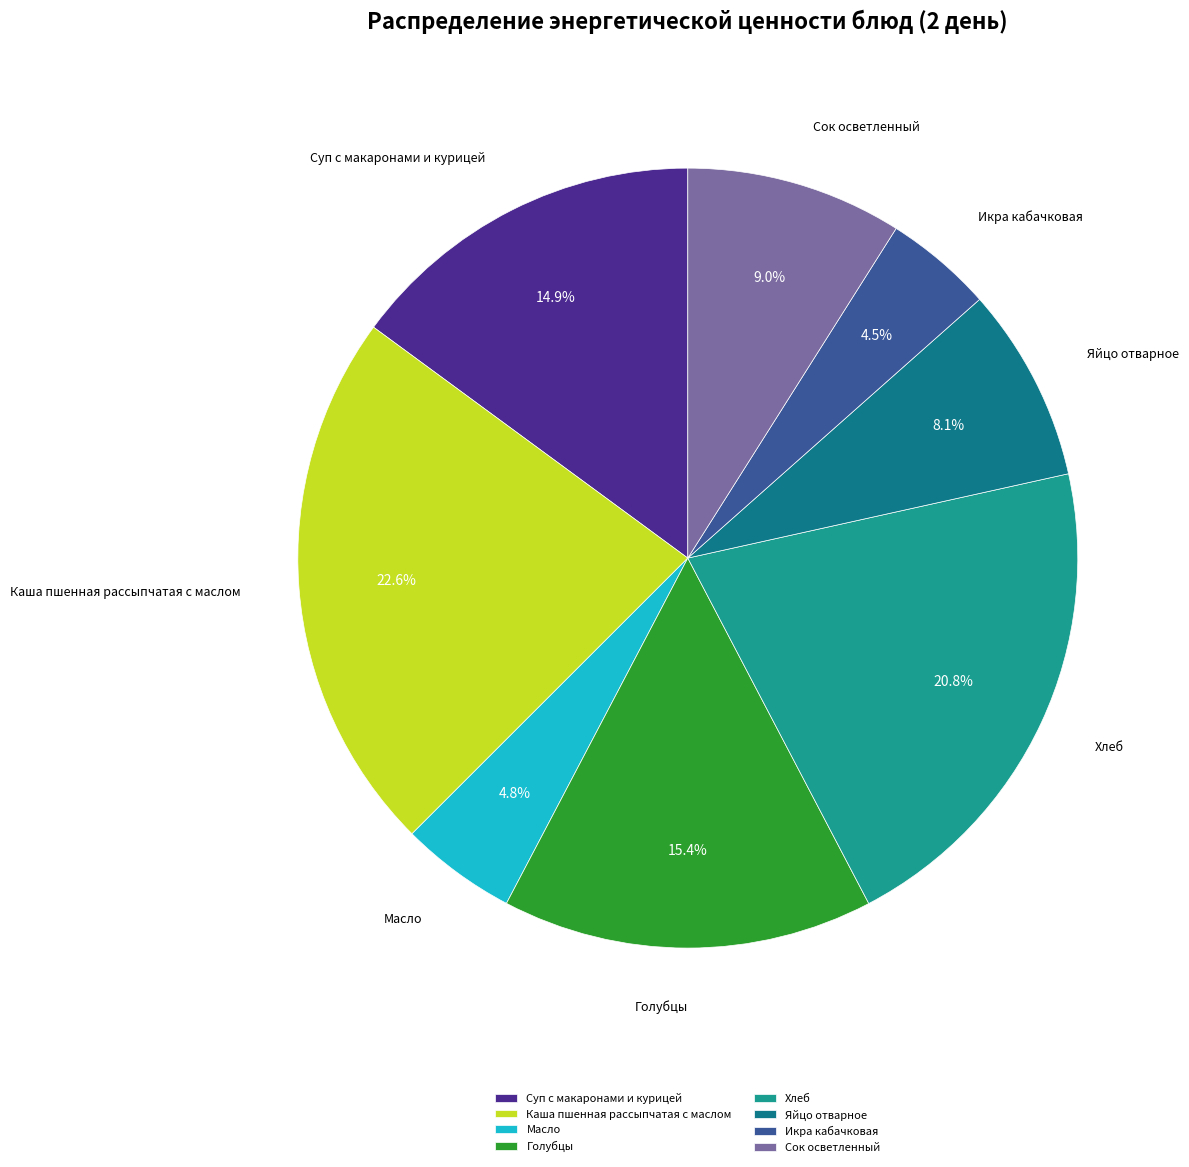

Does any single category account for the majority?

No